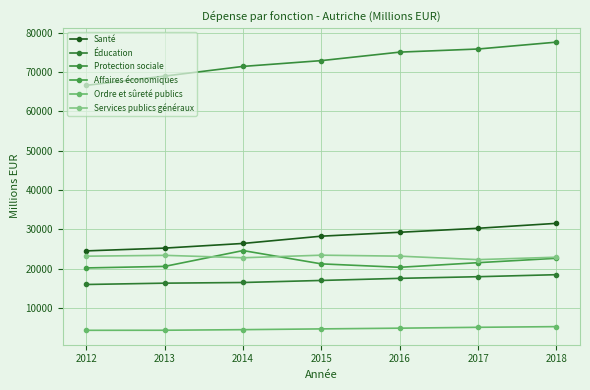

Which category has the highest value in the Santé series?

2018